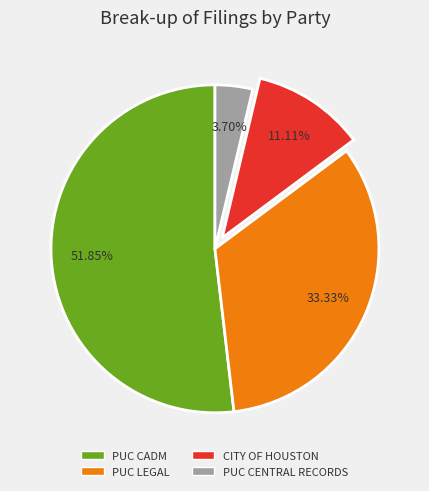

What is the smallest slice in the pie chart?

PUC CENTRAL RECORDS